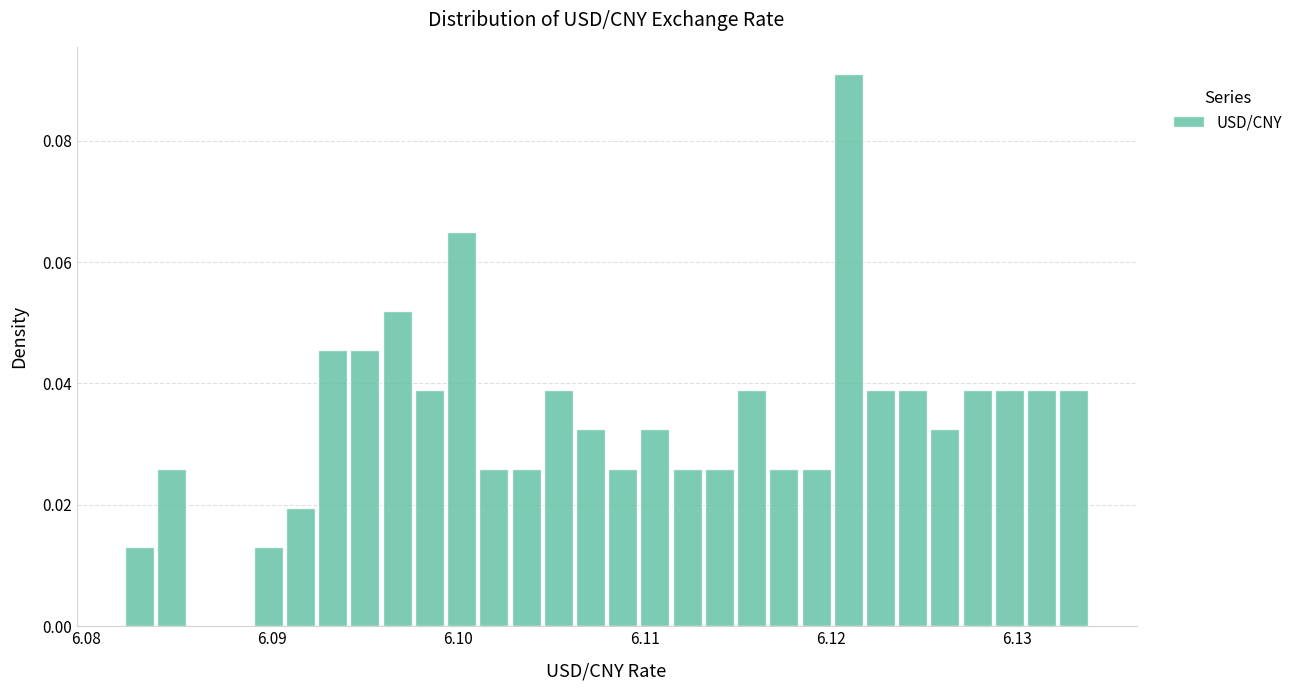

Around what value on the x-axis is the tallest bar? Give the approximate position of its centre, as read against the axis.

6.121